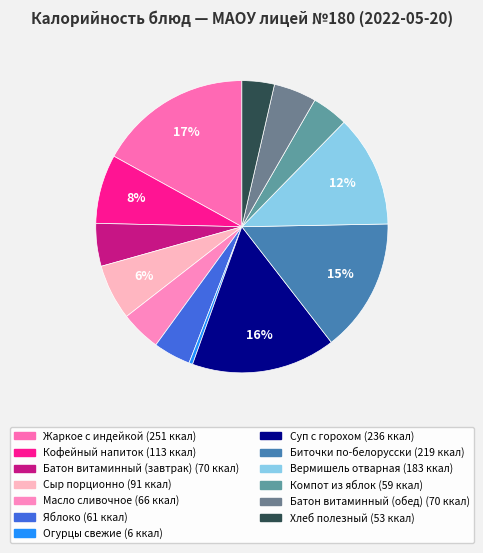

Count the number of slices in the pie.

13